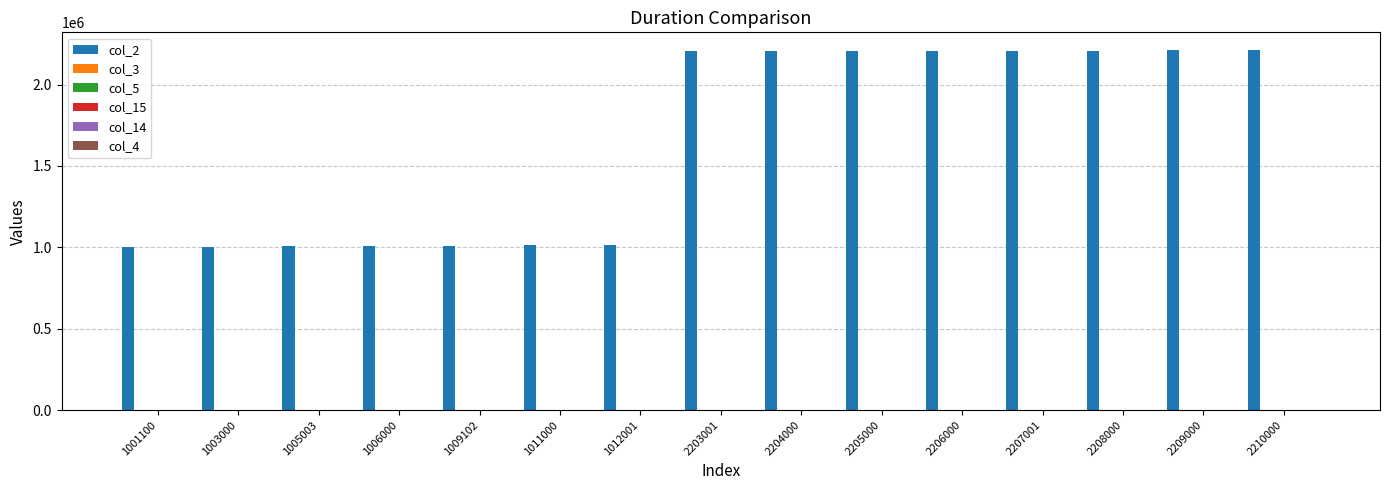

Which series has the largest total across all categories?

col_2